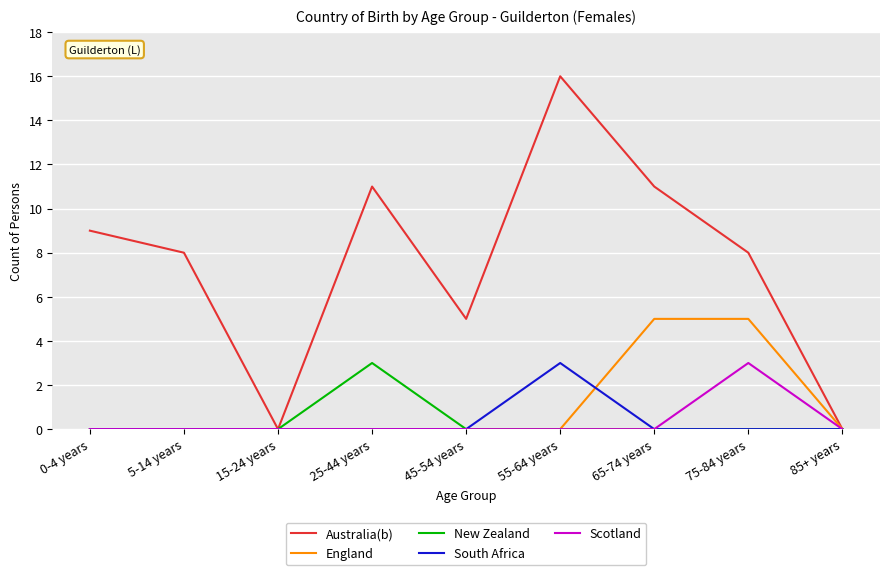

What position from the left is 65-74 years?

7